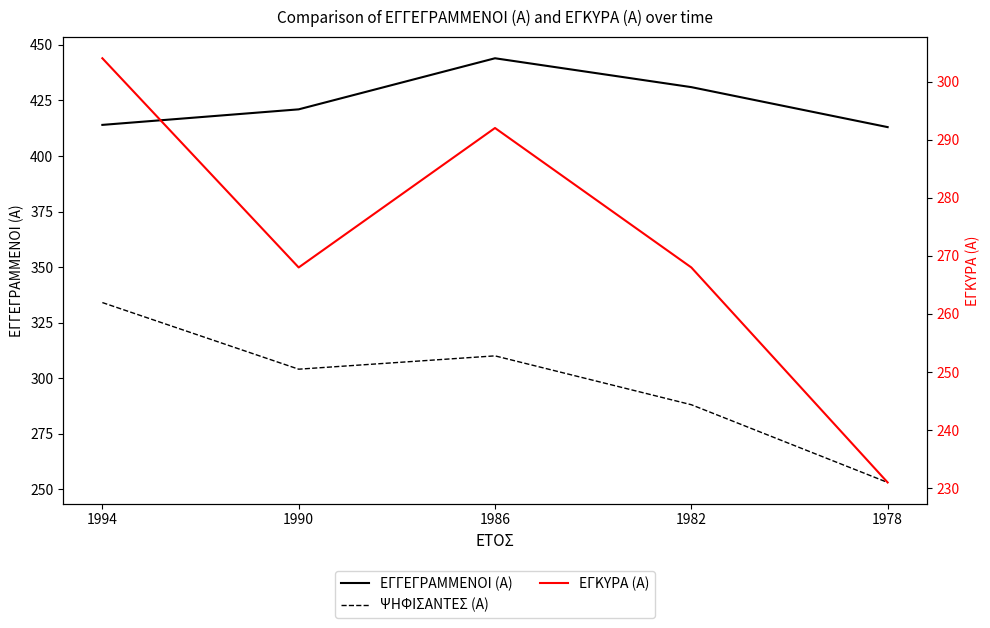

True or false: ΕΓΓΕΓΡΑΜΜΕΝΟΙ (Α) has more than 1 points higher than both neighbors.

False